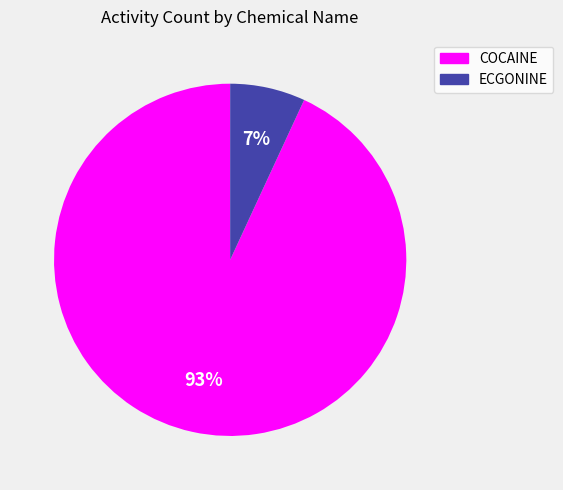

To the nearest percent, what percentage of the pie is COCAINE?

93%